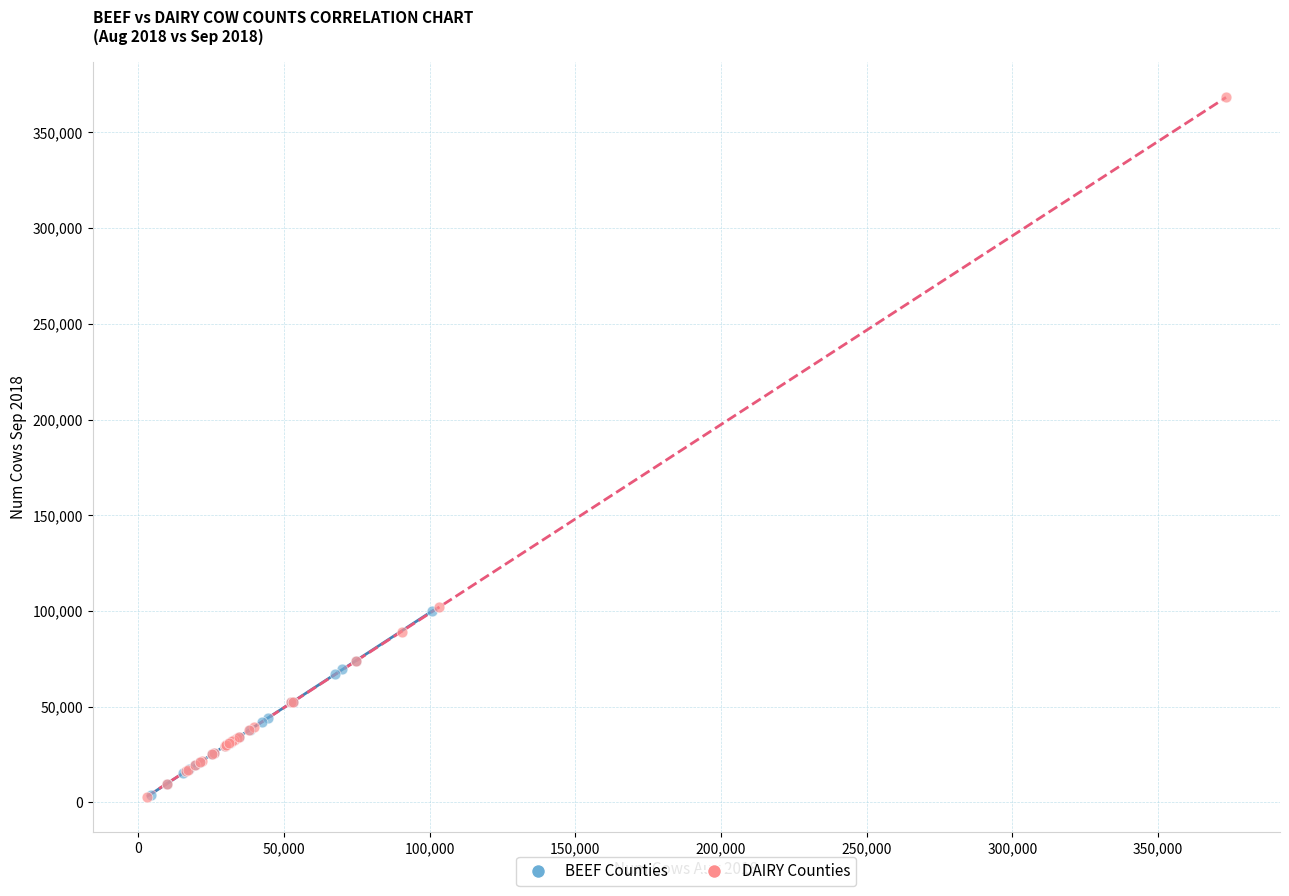

What are all the series names shown in the legend?

BEEF Counties, DAIRY Counties